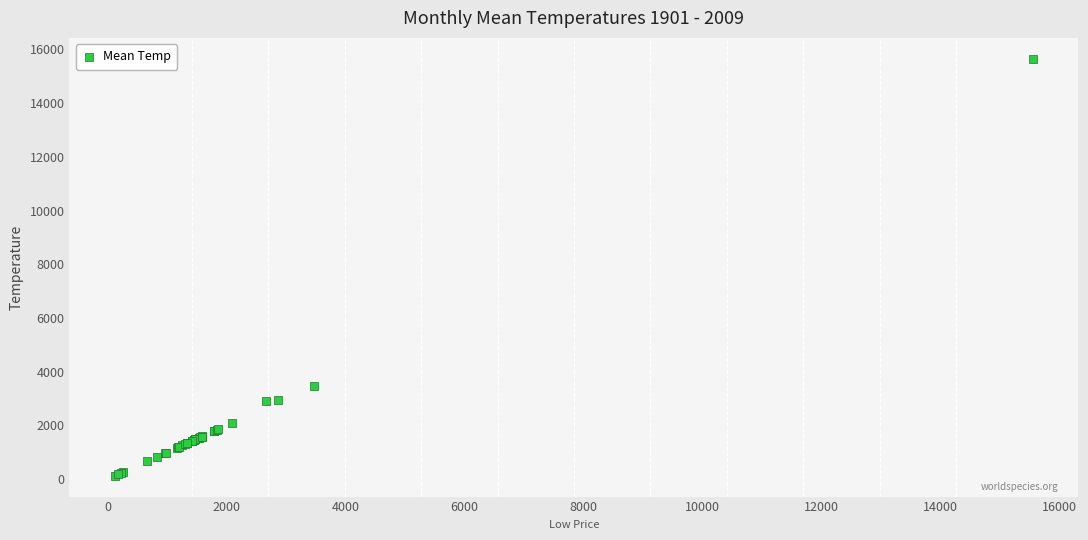

What Y value in the scatter plot is closest to 7888?

3473.8